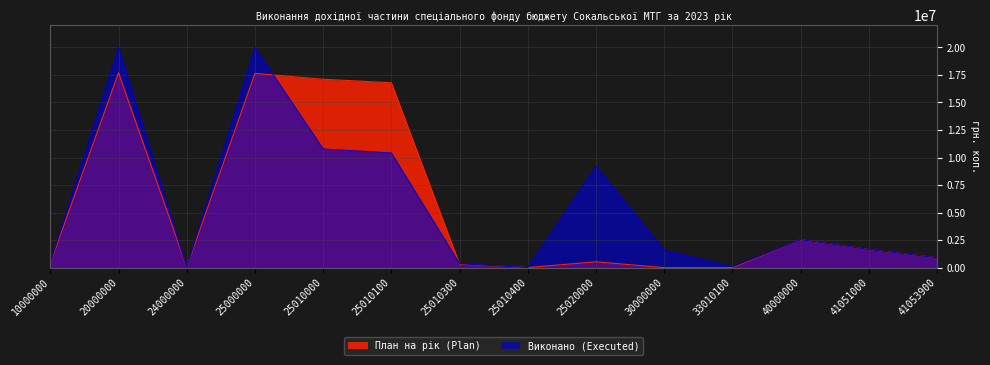

At 25000000, list the series in order from smallest to largest.

План на рік (Plan), Виконано (Executed)